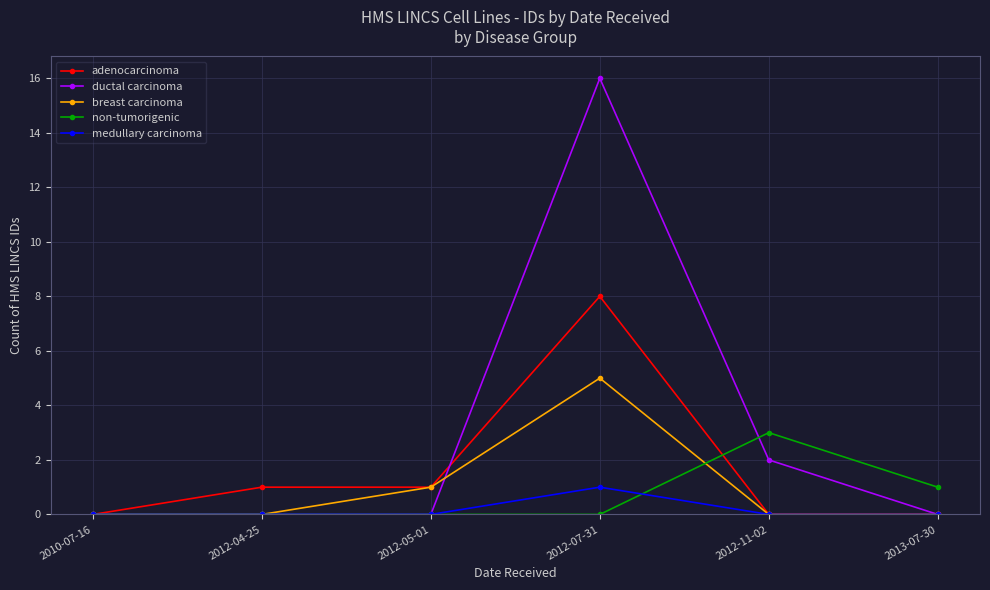

What are all the series names shown in the legend?

adenocarcinoma, ductal carcinoma, breast carcinoma, non-tumorigenic, medullary carcinoma